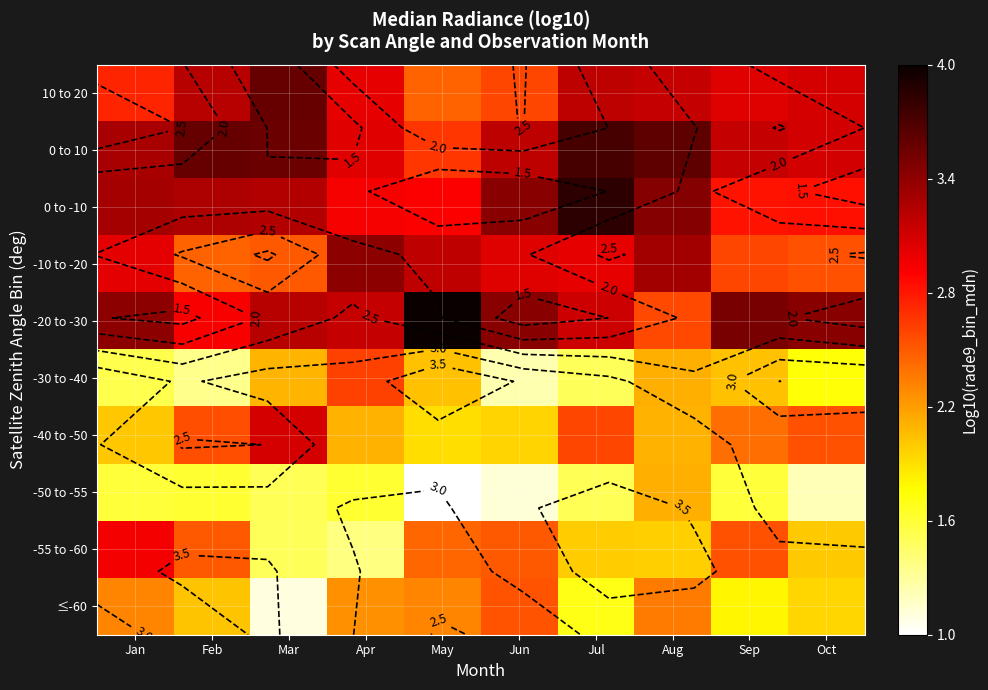

What is the maximum value for -40 to -50?

3.1